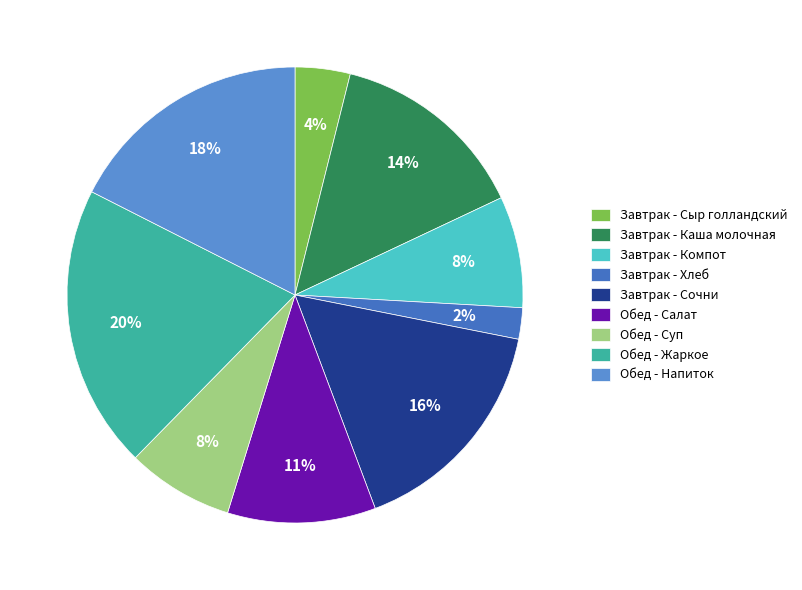

Rank the categories by value from highest to lowest.

Обед - Жаркое, Обед - Напиток, Завтрак - Сочни, Завтрак - Каша молочная, Обед - Салат, Завтрак - Компот, Обед - Суп, Завтрак - Сыр голландский, Завтрак - Хлеб